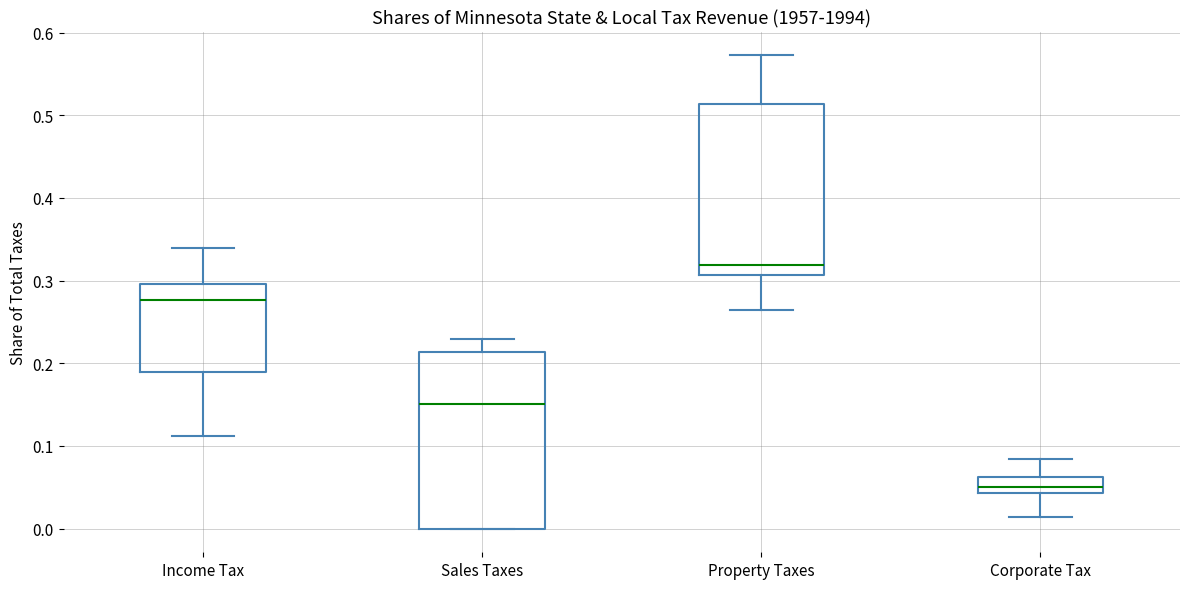

Reading left to right, transcribe this box plot: for each box, give where its median line is, the range the box spans, and where its two whiskers end, as read against the y-axis. The values are not printed on the chart, so give them approximately, as read against the axis.

Income Tax: median 0.28, box 0.19 to 0.30, whiskers 0.11 to 0.34
Sales Taxes: median 0.15, box 0.00 to 0.21, whiskers 0.00 to 0.23
Property Taxes: median 0.32, box 0.31 to 0.51, whiskers 0.26 to 0.57
Corporate Tax: median 0.05, box 0.04 to 0.06, whiskers 0.01 to 0.08